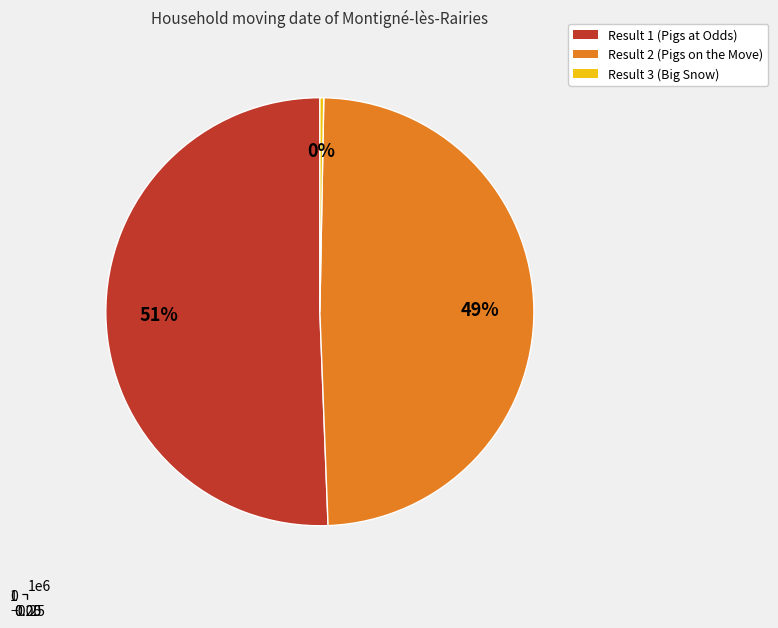

To the nearest percent, what portion does Result 2 (Pigs on the Move) represent?

49%